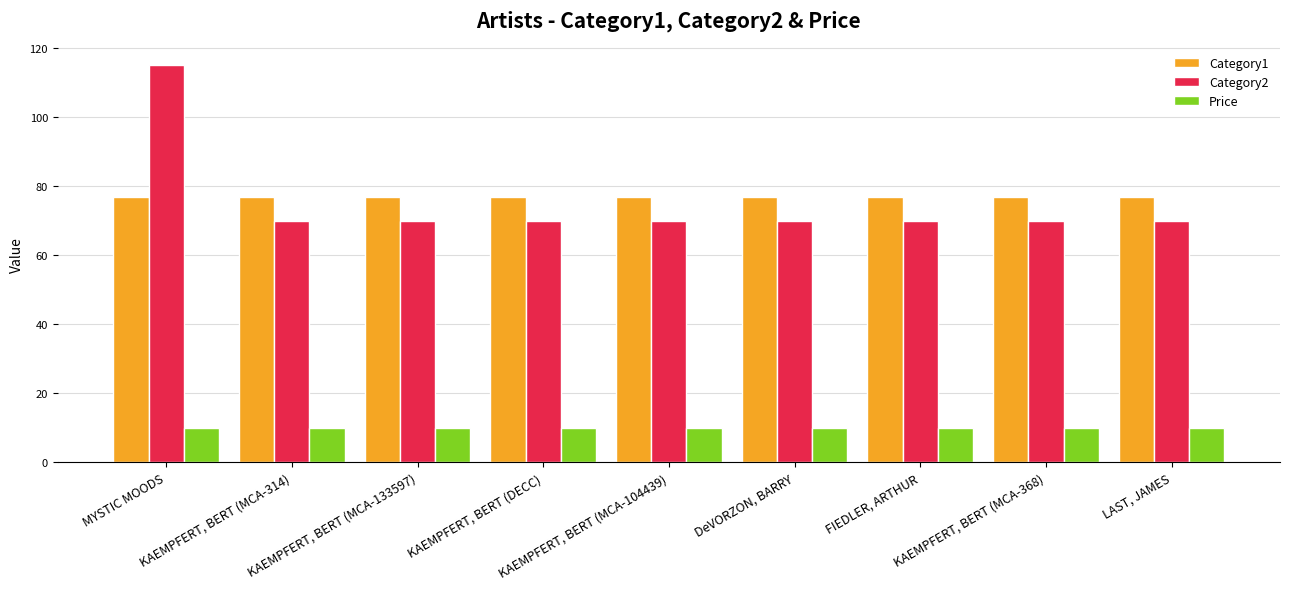

Reading left to right, extract all data points from this chart.

Category1: 77.0	77.0	77.0	77.0	77.0	77.0	77.0	77.0	77.0
Category2: 115.0	70.0	70.0	70.0	70.0	70.0	70.0	70.0	70.0
Price: 10.0	10.0	10.0	10.0	10.0	10.0	10.0	10.0	10.0